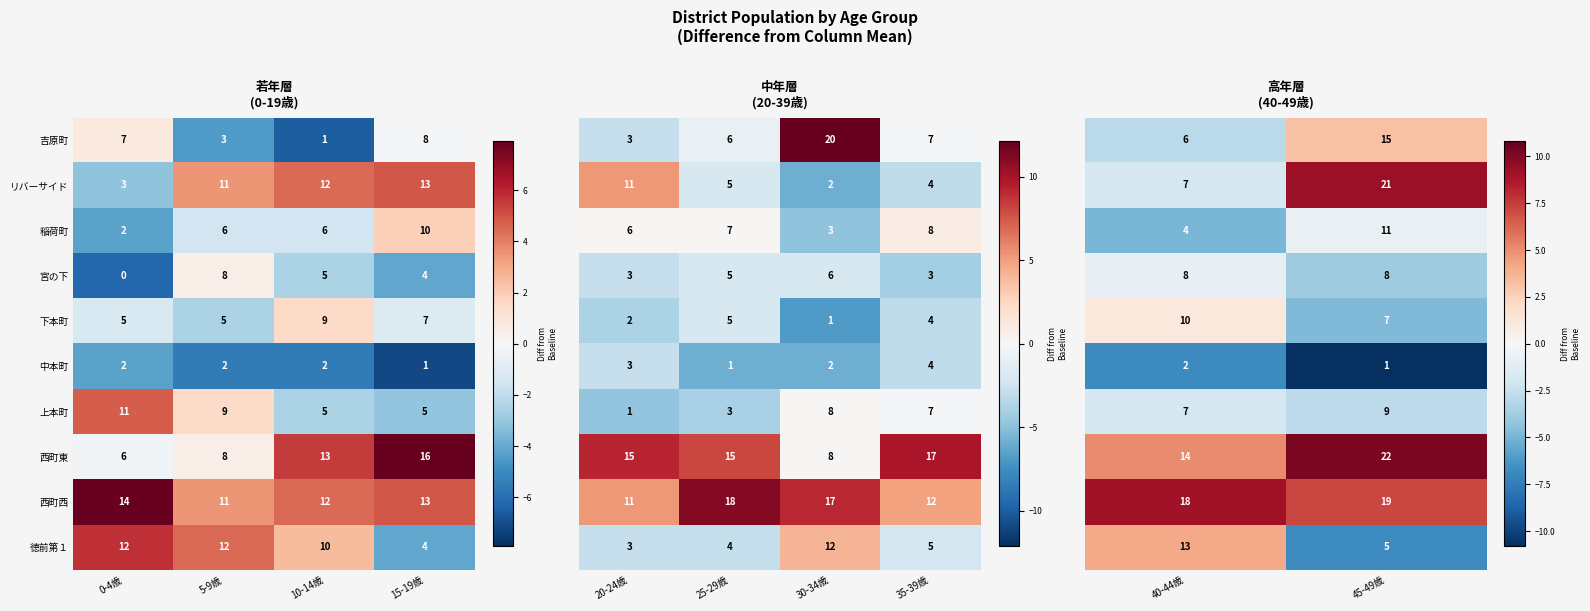

What is the maximum value for 稲荷町?

10